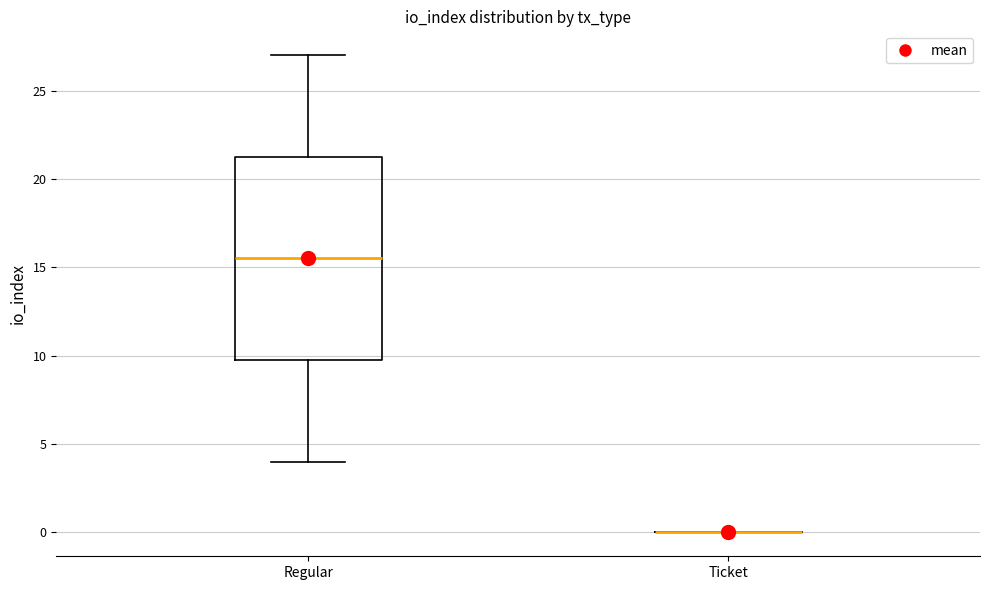

Reading left to right, transcribe this box plot: for each box, give where its median line is, the range the box spans, and where its two whiskers end, as read against the y-axis. The values are not printed on the chart, so give them approximately, as read against the axis.

Regular: median 15.5, box 10.0 to 21.5, whiskers 4.0 to 27.0
Ticket: box collapsed to a line at 0.0, whiskers 0.0 to 0.0